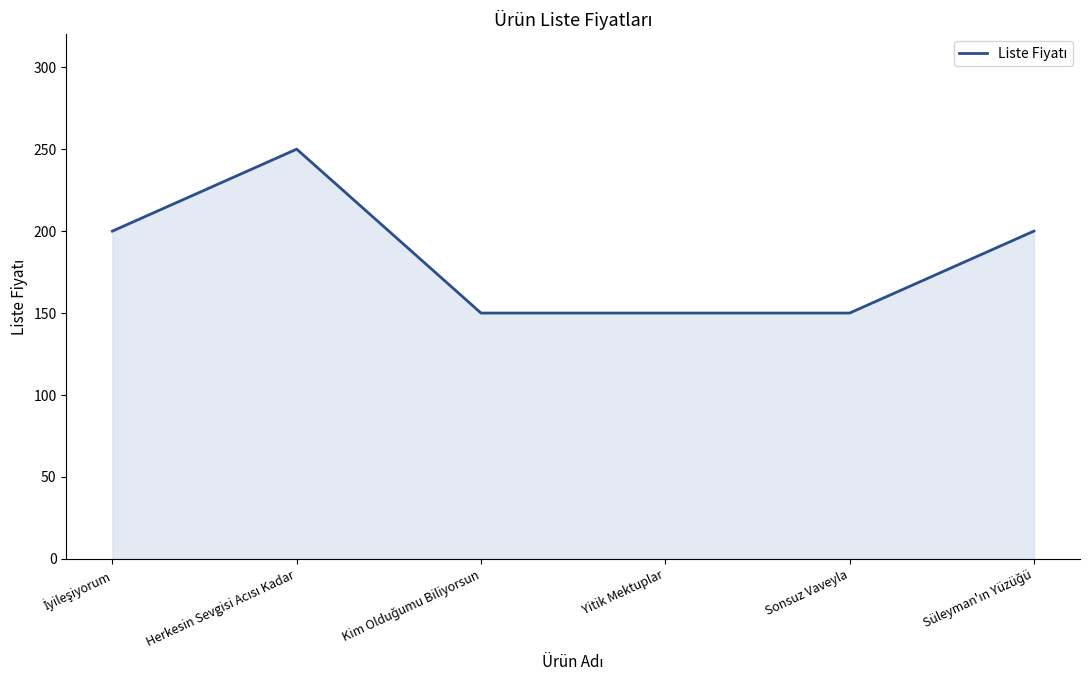

What is the difference between the maximum and minimum values?

100